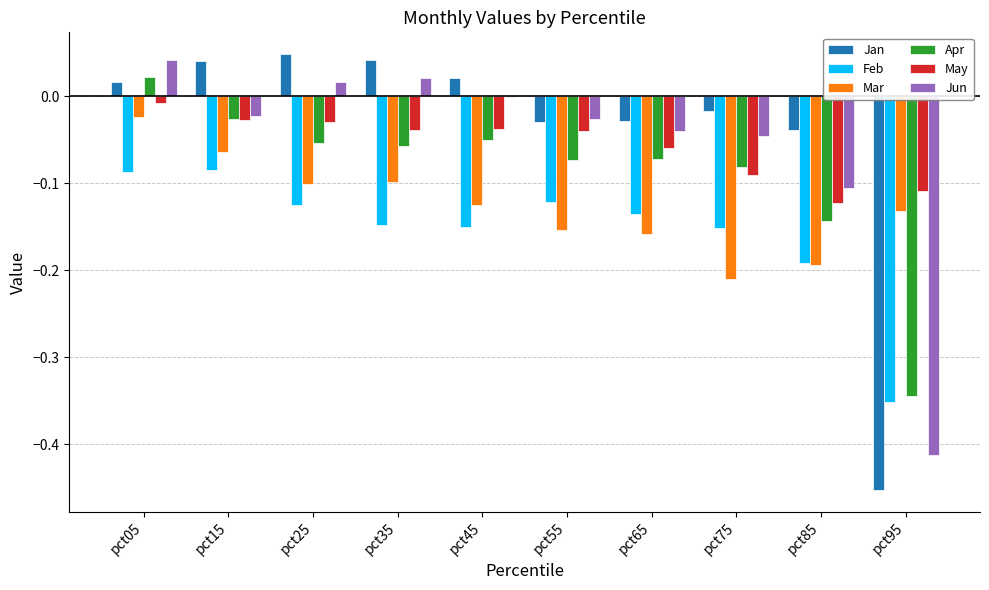

What is the sum of all Feb values?

-1.5